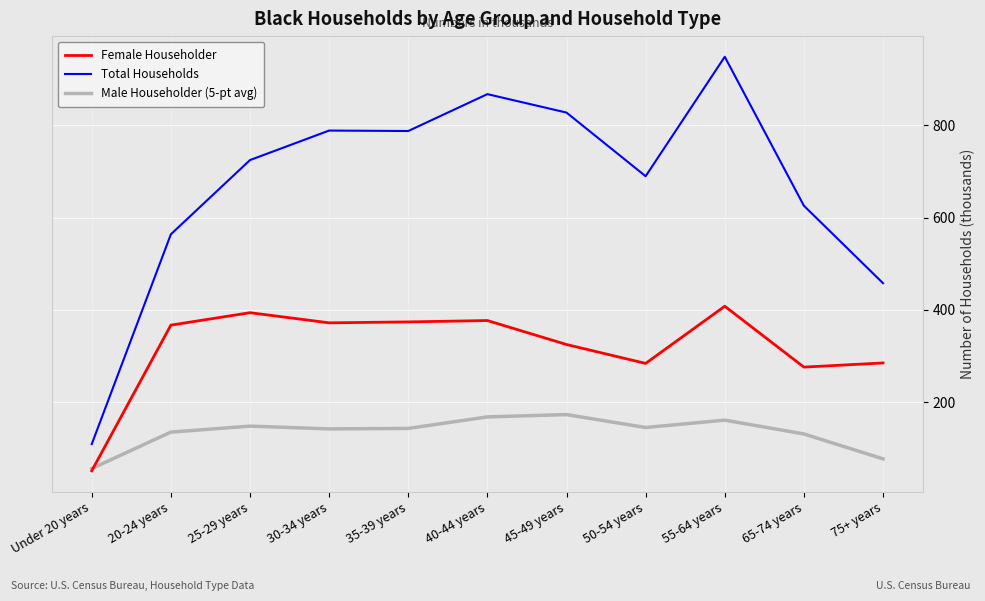

Is the value of Male Householder (5-pt avg) at 55-64 years greater than the value of Female Householder at 25-29 years?

No